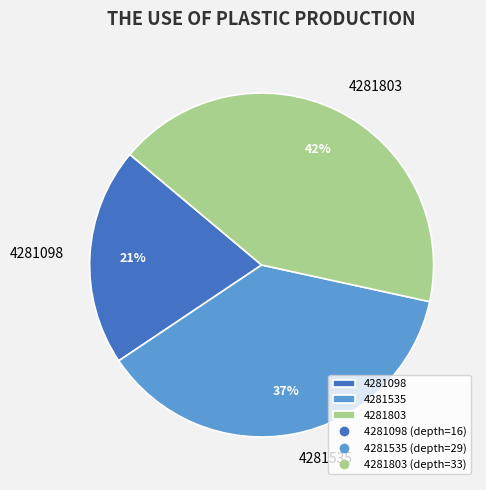

Does 4281803 account for over 50% of the chart?

No